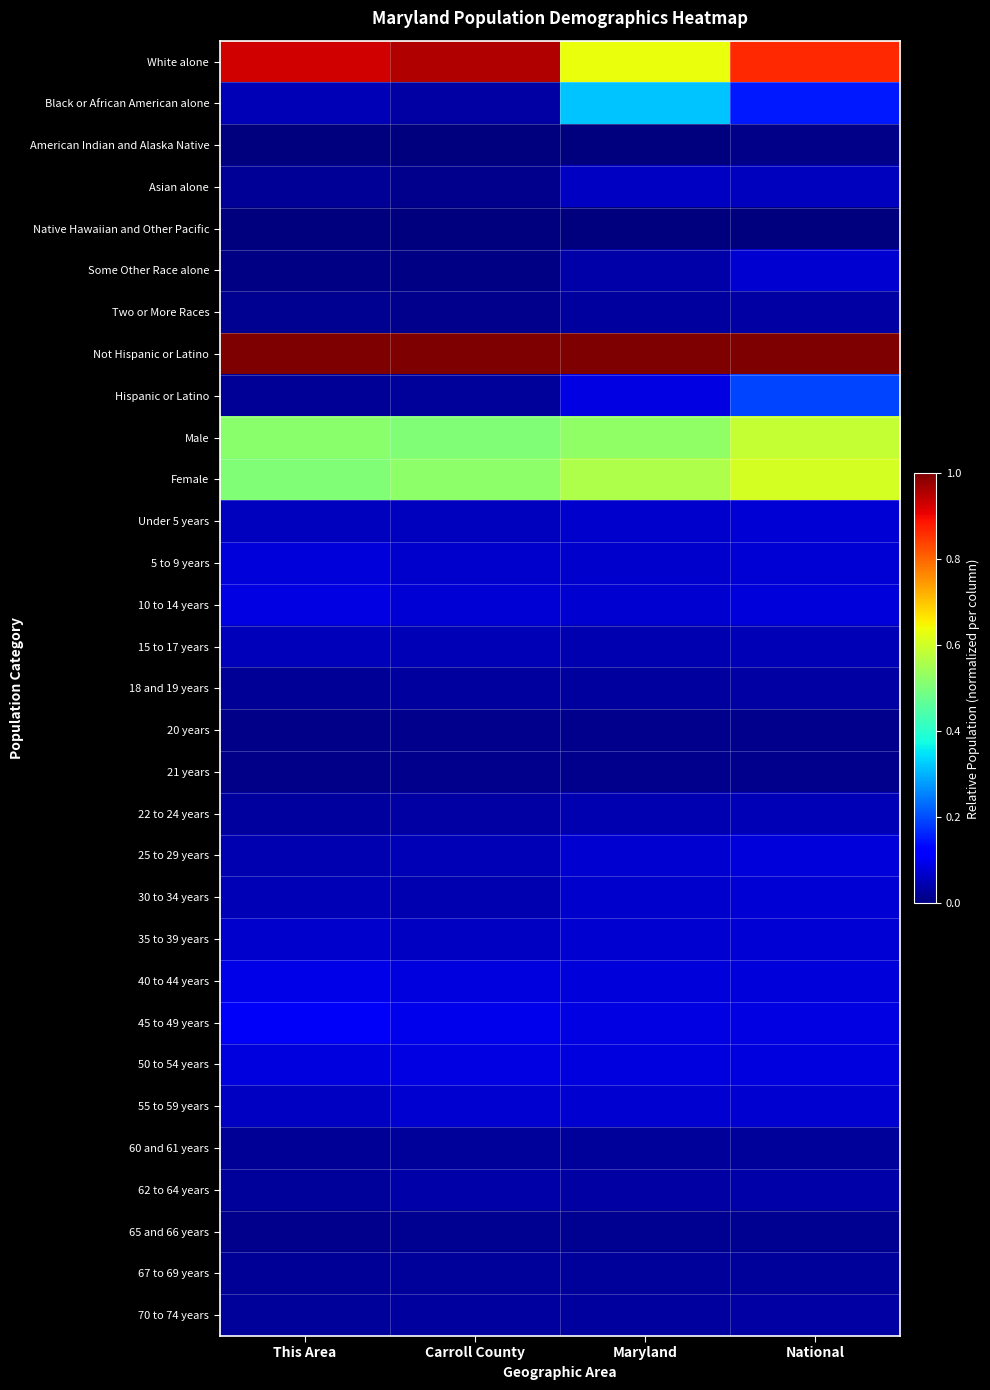

Reading left to right, what are all the values shown in this chart?

White alone: This Area=0.9	Carroll County=1.0	Maryland=0.6	National=0.9
Black or African American alone: This Area=0.1	Carroll County=0.0	Maryland=0.3	National=0.1
American Indian and Alaska Native: This Area=0.0	Carroll County=0.0	Maryland=0.0	National=0.0
Asian alone: This Area=0.0	Carroll County=0.0	Maryland=0.1	National=0.1
Native Hawaiian and Other Pacific: This Area=0.0	Carroll County=0.0	Maryland=0.0	National=0.0
Some Other Race alone: This Area=0.0	Carroll County=0.0	Maryland=0.0	National=0.1
Two or More Races: This Area=0.0	Carroll County=0.0	Maryland=0.0	National=0.0
Not Hispanic or Latino: This Area=1.0	Carroll County=1.0	Maryland=1.0	National=1.0
Hispanic or Latino: This Area=0.0	Carroll County=0.0	Maryland=0.1	National=0.2
Male: This Area=0.5	Carroll County=0.5	Maryland=0.5	National=0.6
Female: This Area=0.5	Carroll County=0.5	Maryland=0.6	National=0.6
Under 5 years: This Area=0.1	Carroll County=0.1	Maryland=0.1	National=0.1
5 to 9 years: This Area=0.1	Carroll County=0.1	Maryland=0.1	National=0.1
10 to 14 years: This Area=0.1	Carroll County=0.1	Maryland=0.1	National=0.1
15 to 17 years: This Area=0.1	Carroll County=0.0	Maryland=0.0	National=0.0
18 and 19 years: This Area=0.0	Carroll County=0.0	Maryland=0.0	National=0.0
20 years: This Area=0.0	Carroll County=0.0	Maryland=0.0	National=0.0
21 years: This Area=0.0	Carroll County=0.0	Maryland=0.0	National=0.0
22 to 24 years: This Area=0.0	Carroll County=0.0	Maryland=0.0	National=0.0
25 to 29 years: This Area=0.0	Carroll County=0.0	Maryland=0.1	National=0.1
30 to 34 years: This Area=0.0	Carroll County=0.0	Maryland=0.1	National=0.1
35 to 39 years: This Area=0.1	Carroll County=0.1	Maryland=0.1	National=0.1
40 to 44 years: This Area=0.1	Carroll County=0.1	Maryland=0.1	National=0.1
45 to 49 years: This Area=0.1	Carroll County=0.1	Maryland=0.1	National=0.1
50 to 54 years: This Area=0.1	Carroll County=0.1	Maryland=0.1	National=0.1
55 to 59 years: This Area=0.1	Carroll County=0.1	Maryland=0.1	National=0.1
60 and 61 years: This Area=0.0	Carroll County=0.0	Maryland=0.0	National=0.0
62 to 64 years: This Area=0.0	Carroll County=0.0	Maryland=0.0	National=0.0
65 and 66 years: This Area=0.0	Carroll County=0.0	Maryland=0.0	National=0.0
67 to 69 years: This Area=0.0	Carroll County=0.0	Maryland=0.0	National=0.0
70 to 74 years: This Area=0.0	Carroll County=0.0	Maryland=0.0	National=0.0